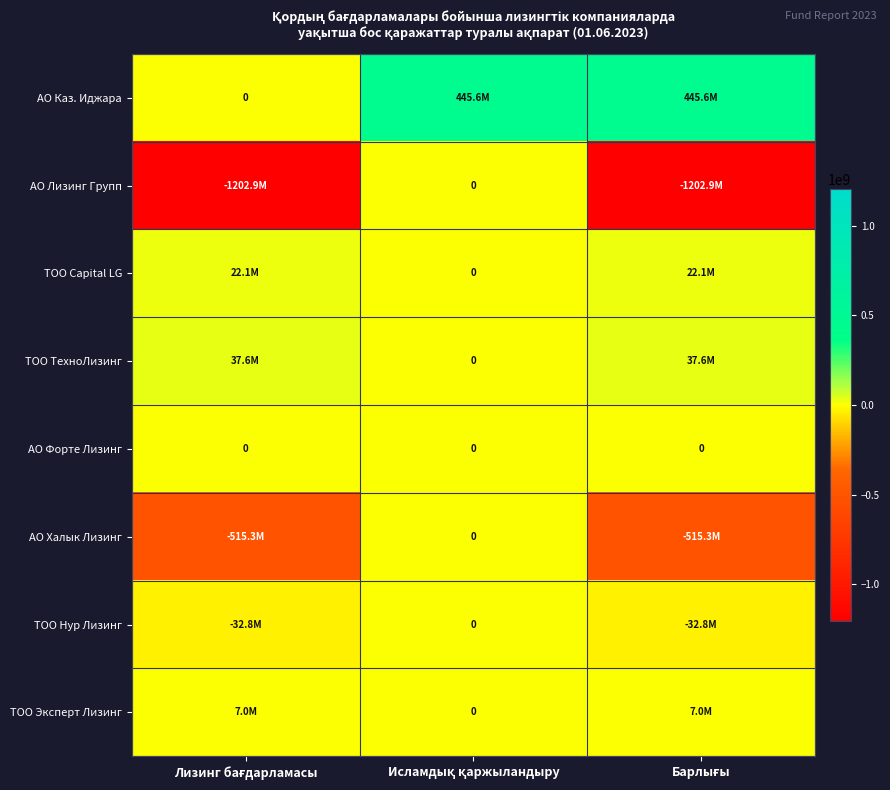

Count the АО Халык Лизинг values in the range -515301722 to 0.

3